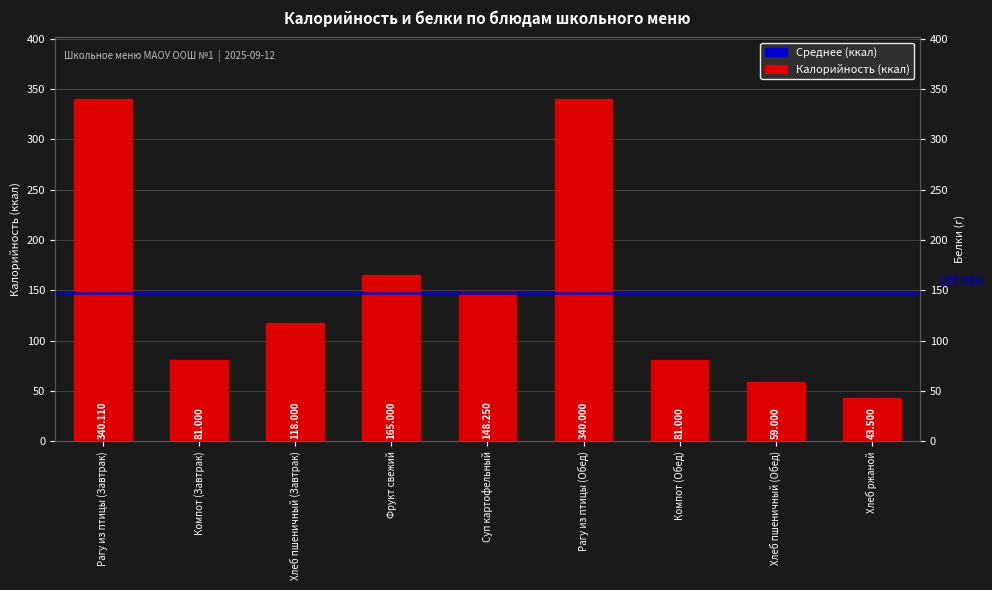

What is the difference between the values at Рагу из птицы (Обед) and Суп картофельный?

191.8